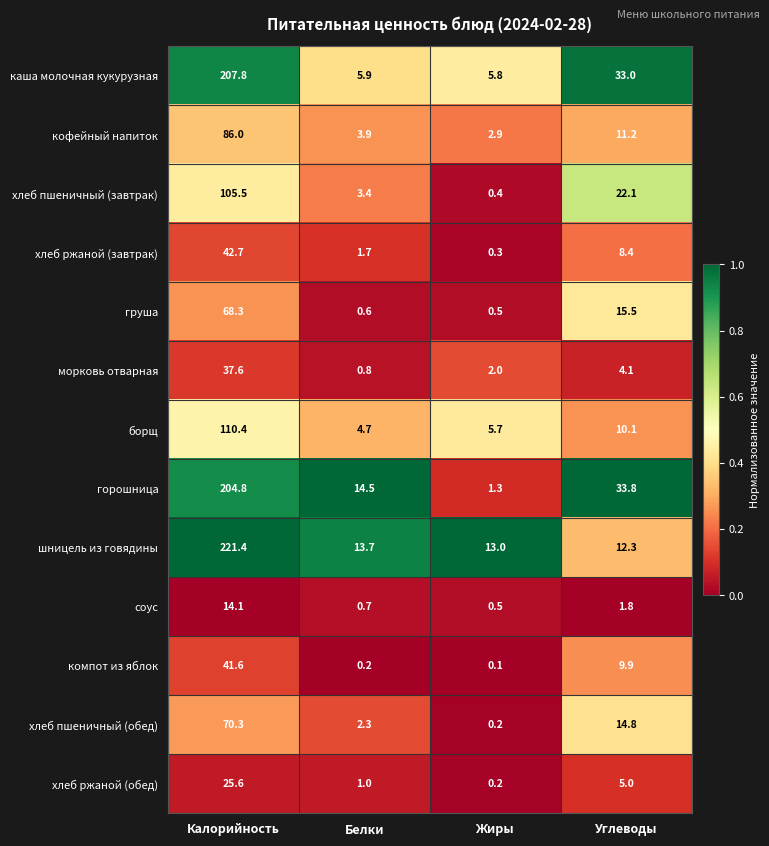

At which label does морковь отварная first exceed 4?

Калорийность